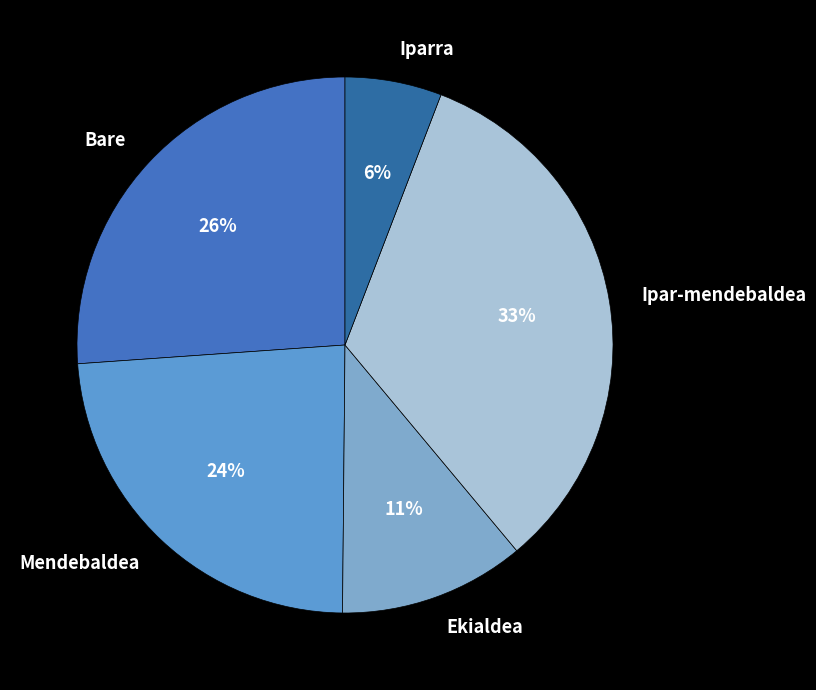

Is the sum of Bare and Iparra greater than half?

No